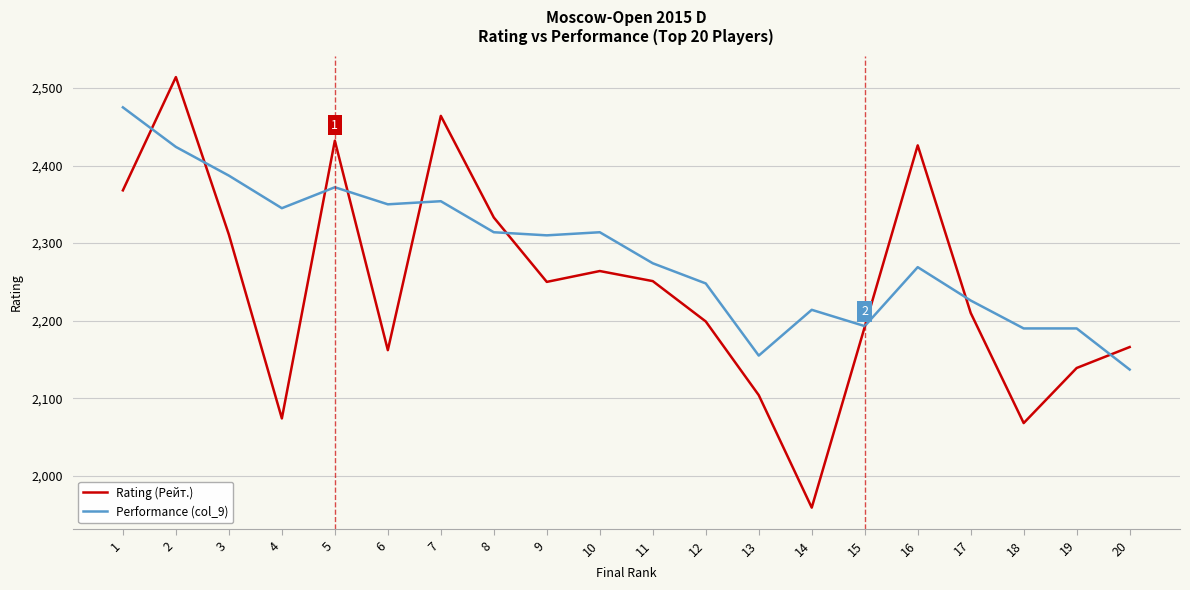

List the series in order of their peak value, lowest first.

Performance (col_9), Rating (Рейт.)